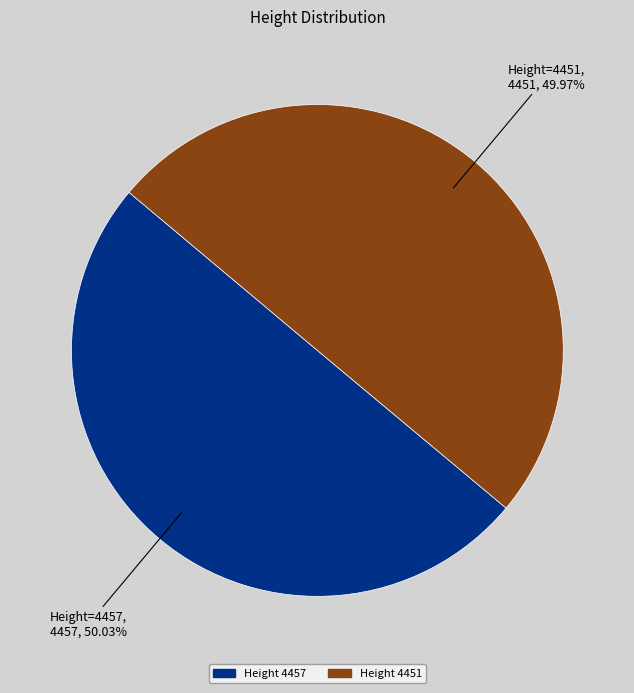

Does any single category account for the majority?

Yes